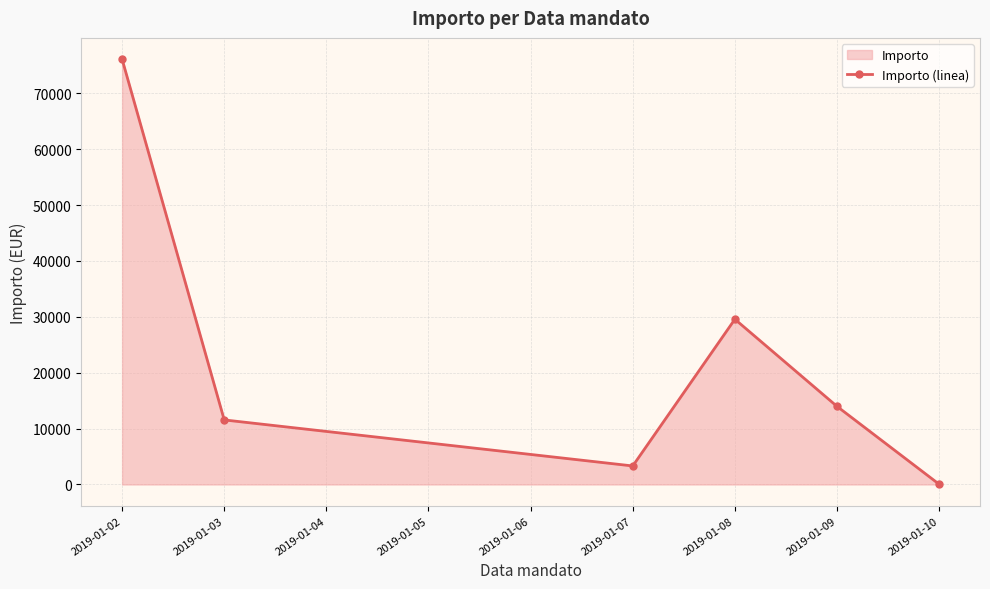

How many series are shown in this chart?

1